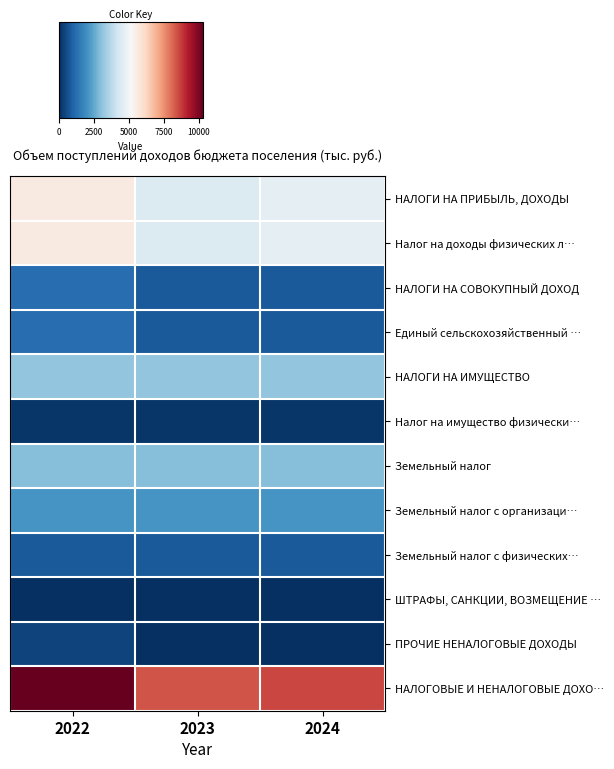

Reading left to right, extract all data points from this chart.

НАЛОГИ НА ПРИБЫЛЬ, ДОХОДЫ: 2022=5600.1	2023=4449.5	2024=4657.9
Налог на доходы физических л…: 2022=5600.1	2023=4449.5	2024=4657.9
НАЛОГИ НА СОВОКУПНЫЙ ДОХОД: 2022=1221.9	2023=836.0	2024=836.0
Единый сельскохозяйственный …: 2022=1221.9	2023=836.0	2024=836.0
НАЛОГИ НА ИМУЩЕСТВО: 2022=3100.0	2023=3100.0	2024=3100.0
Налог на имущество физически…: 2022=138.0	2023=138.0	2024=138.0
Земельный налог: 2022=2962.0	2023=2962.0	2024=2962.0
Земельный налог с организаци…: 2022=2120.0	2023=2120.0	2024=2120.0
Земельный налог с физических…: 2022=842.0	2023=842.0	2024=842.0
ШТРАФЫ, САНКЦИИ, ВОЗМЕЩЕНИЕ …: 2022=8.7	2023=9.0	2024=9.4
ПРОЧИЕ НЕНАЛОГОВЫЕ ДОХОДЫ: 2022=370.3	2023=0.0	2024=0.0
НАЛОГОВЫЕ И НЕНАЛОГОВЫЕ ДОХО…: 2022=10301.0	2023=8394.5	2024=8603.3